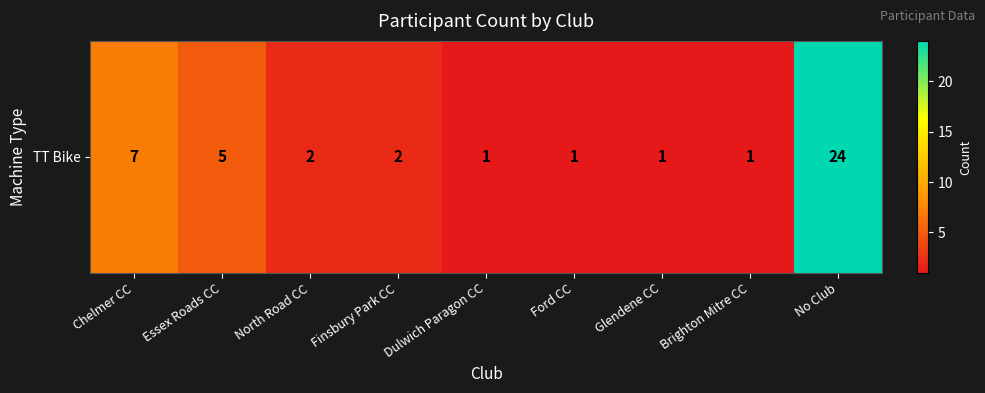

List the labels in order of value, smallest first.

Dulwich Paragon CC, Ford CC, Glendene CC, Brighton Mitre CC, North Road CC, Finsbury Park CC, Essex Roads CC, Chelmer CC, No Club